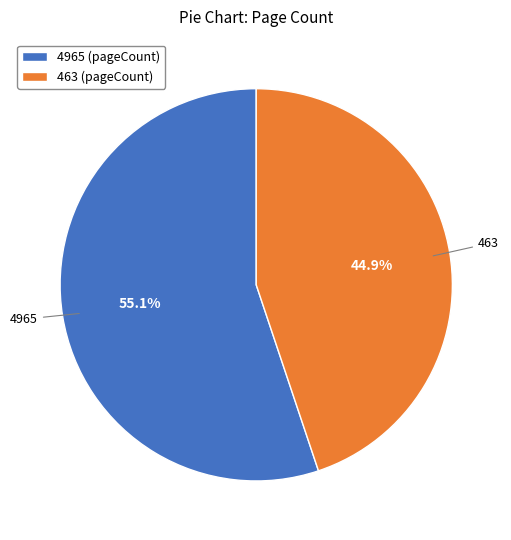

How much of the chart is everything except 463?

55.1%